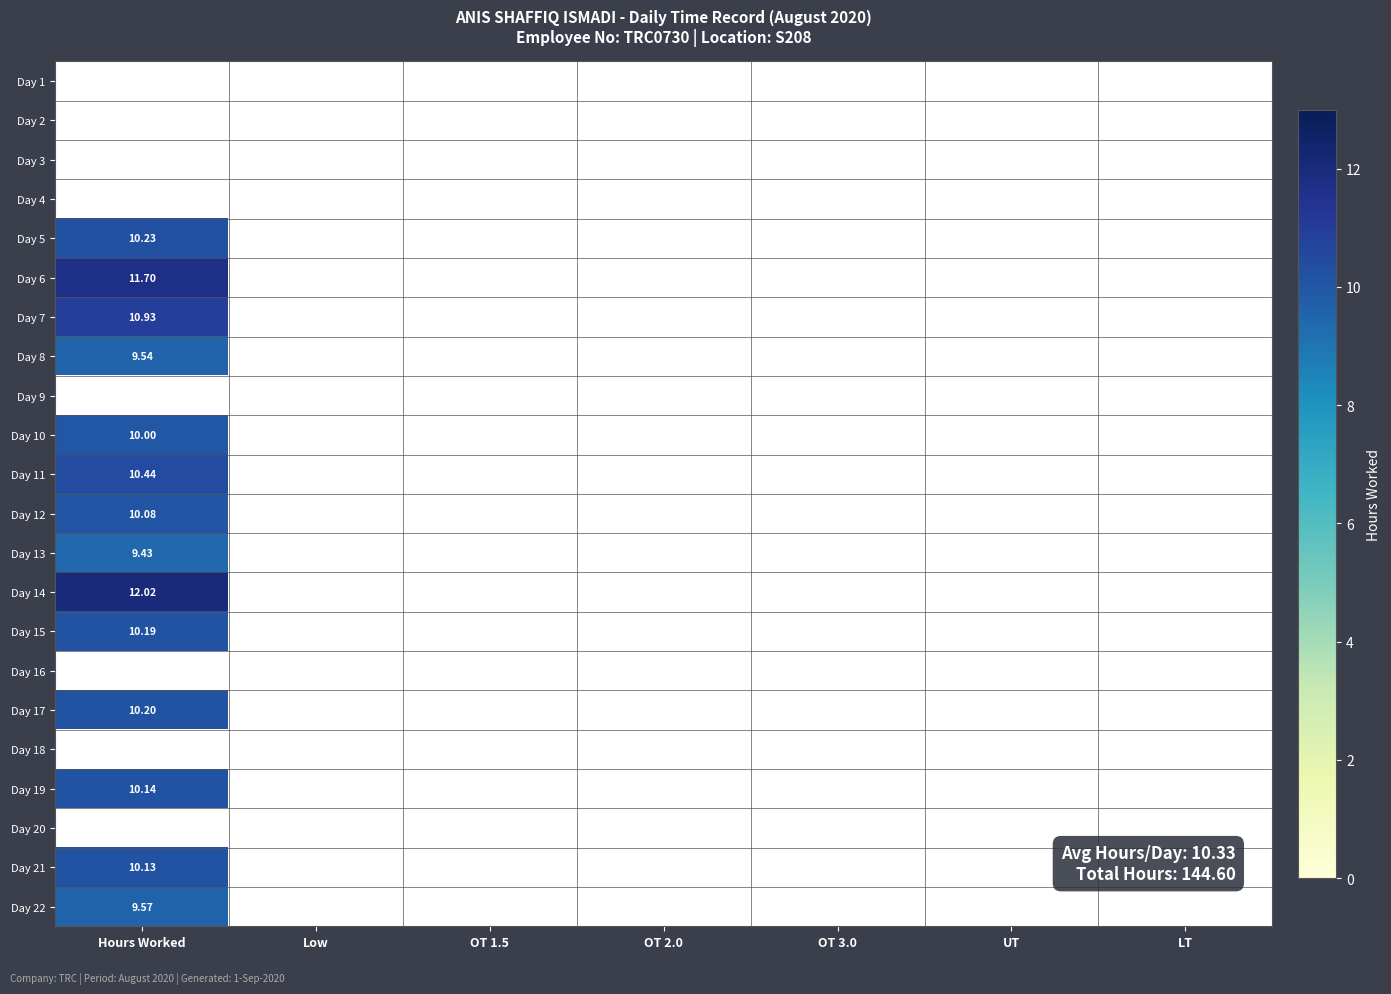

Is the value of Day 21 at Hours Worked greater than the value of Day 2 at OT 1.5?

Yes